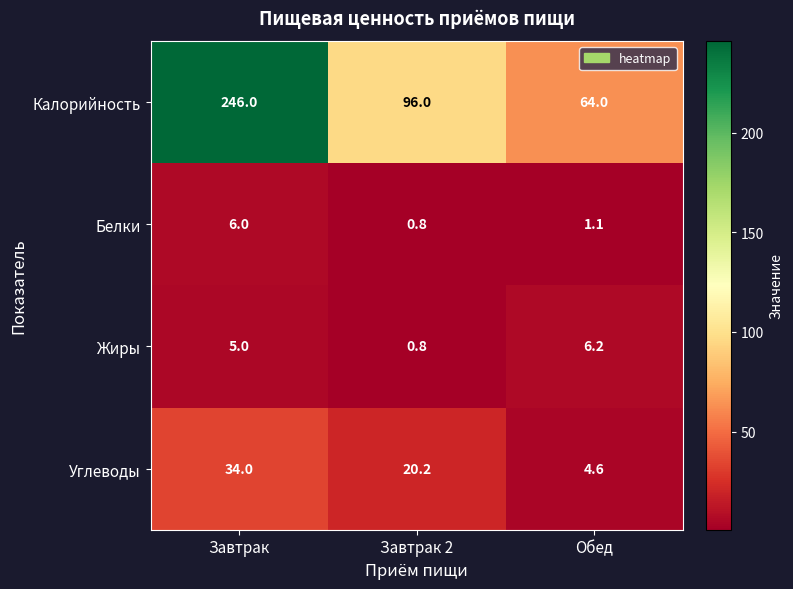

Reading right to left, extract all data points from this chart.

Калорийность: 64.0	96.0	246.0
Белки: 1.1	0.8	6.0
Жиры: 6.2	0.8	5.0
Углеводы: 4.6	20.2	34.0